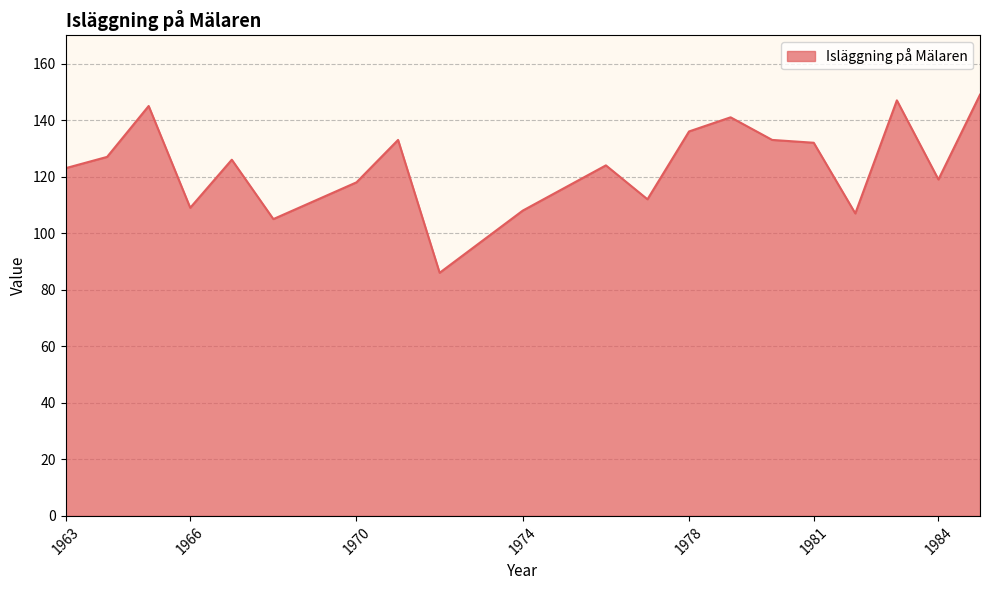

What is the difference between the maximum and minimum values?

63